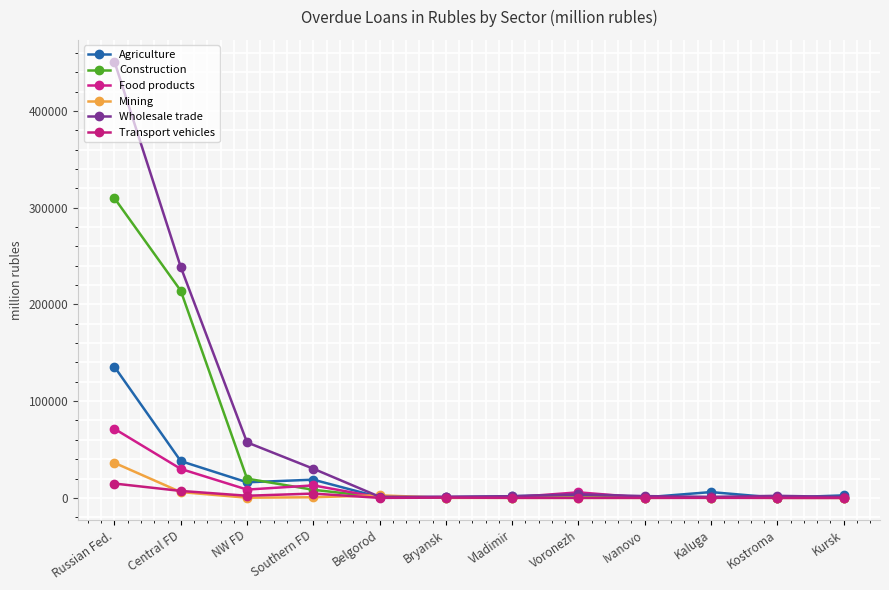

Which series has the largest total across all categories?

Wholesale trade